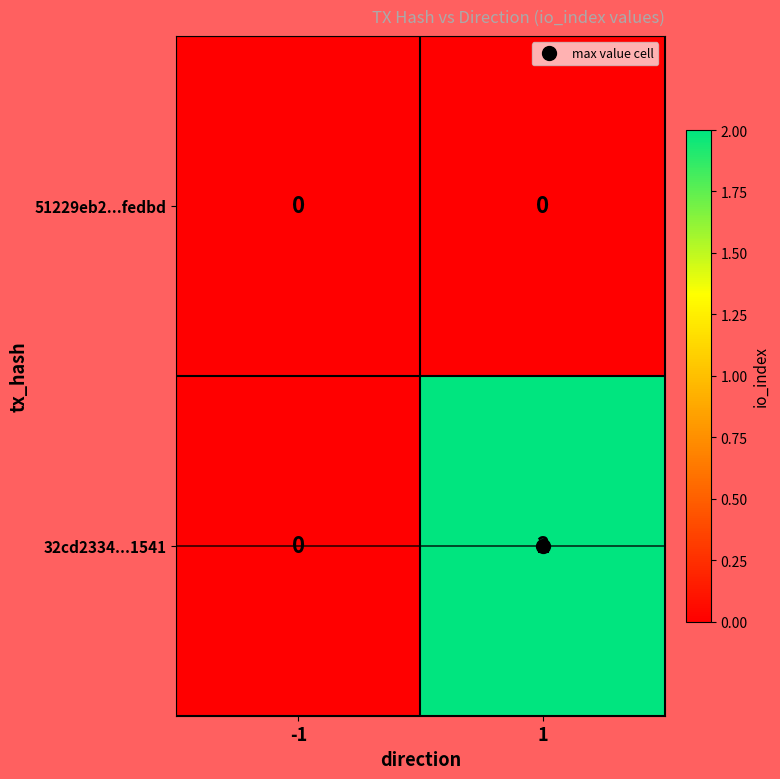

List the series in order of their overall mean, highest first.

32cd2334...1541, 51229eb2...fedbd